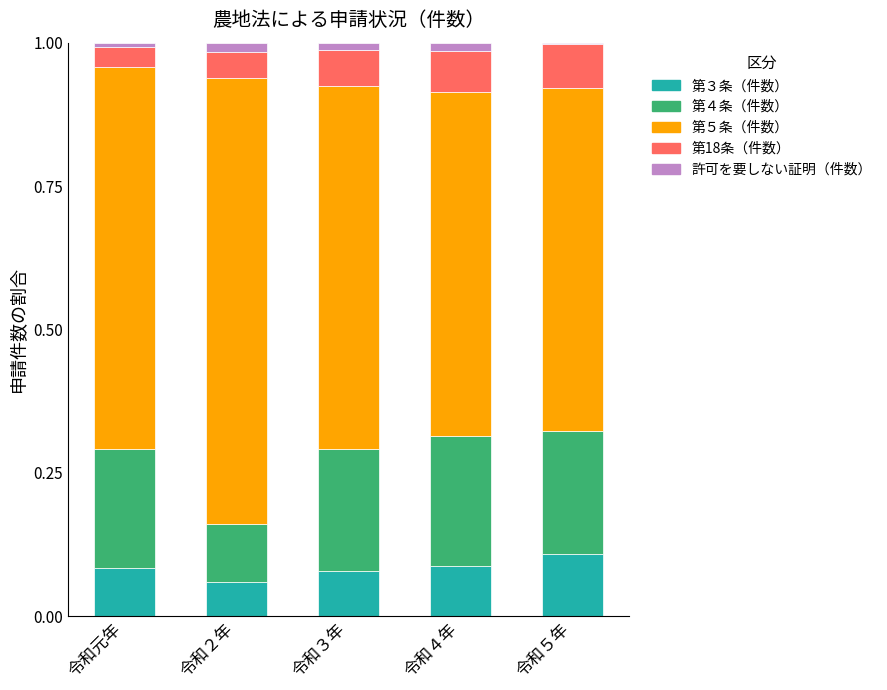

Which category has the highest value in the 第３条（件数） series?

令和５年